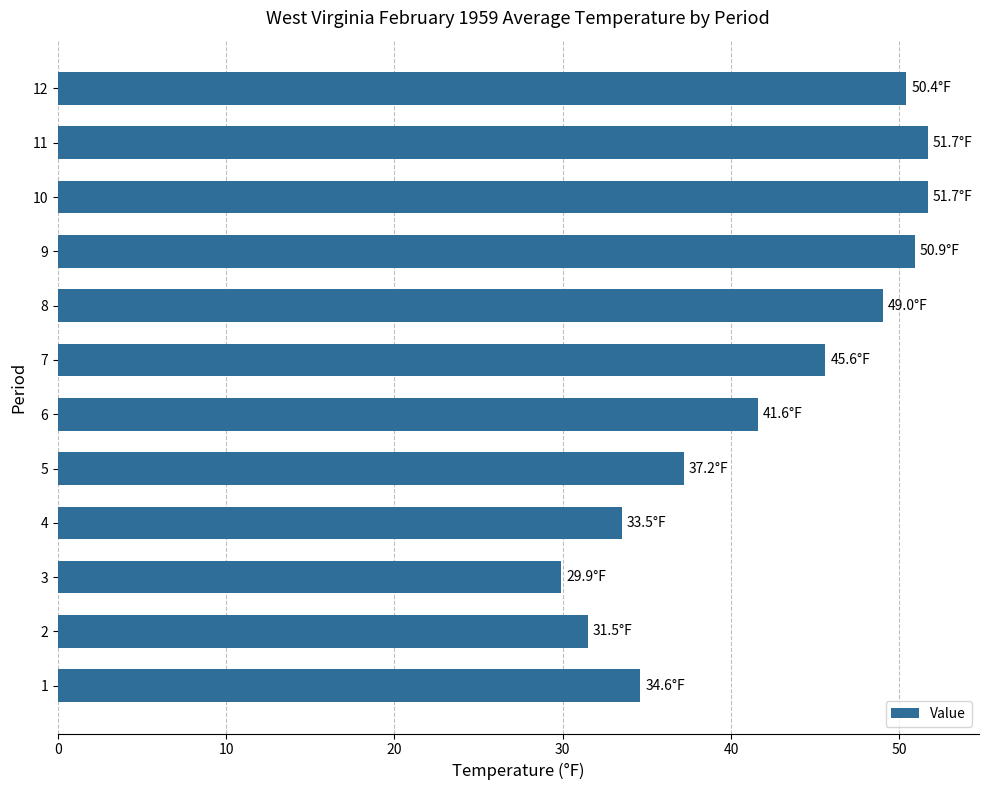

At which label is the value closest to 40?

6